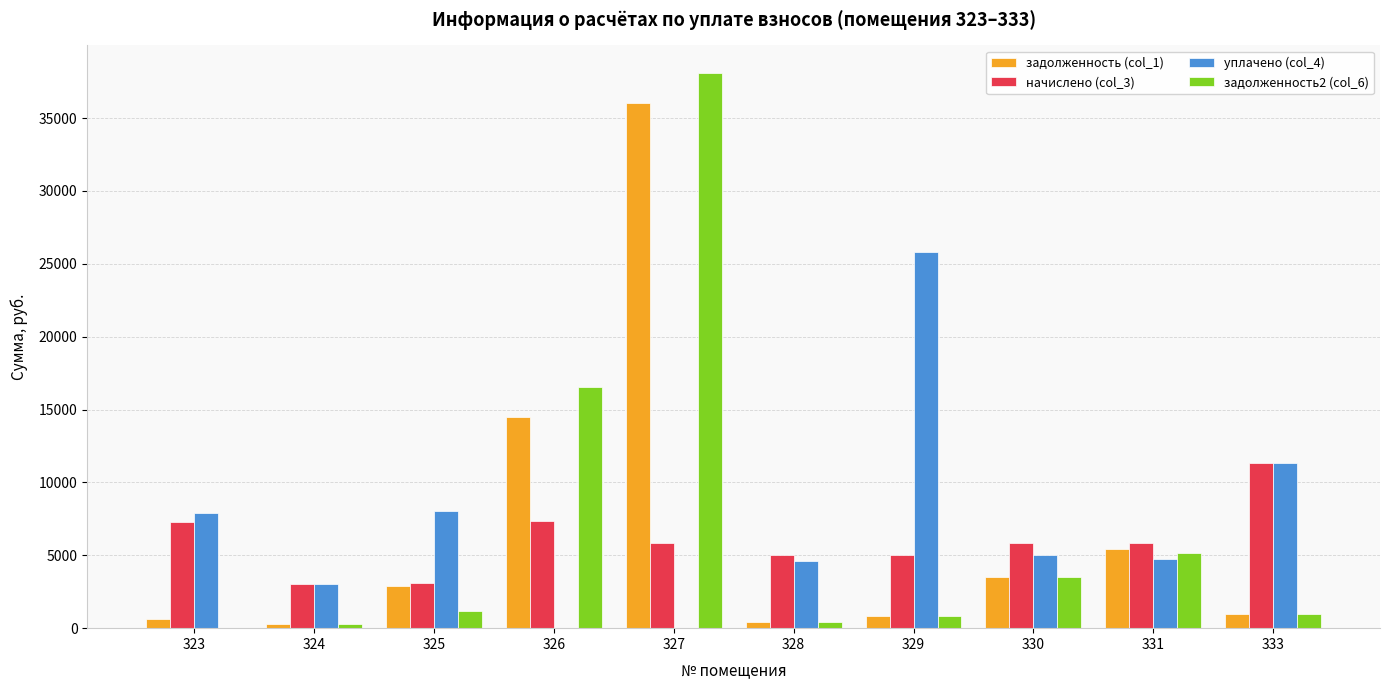

Which series has the largest total across all categories?

уплачено (col_4)